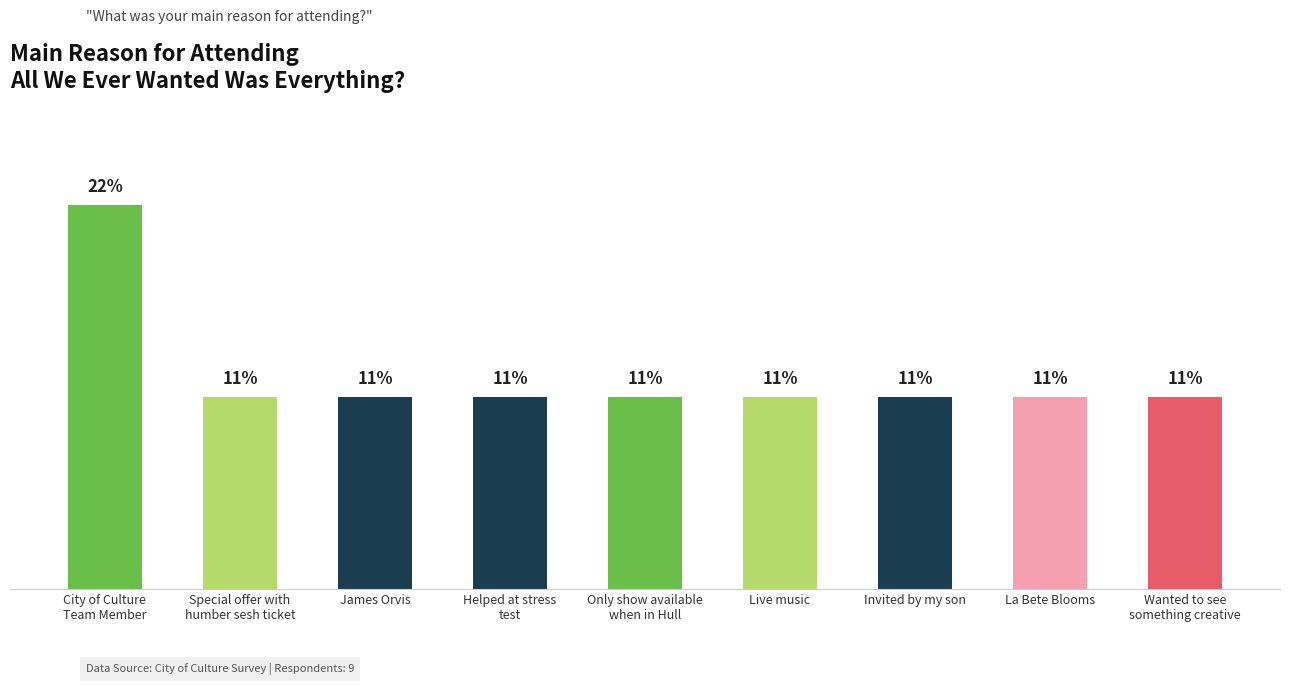

Are the bars grouped side by side (vs. stacked)?

No